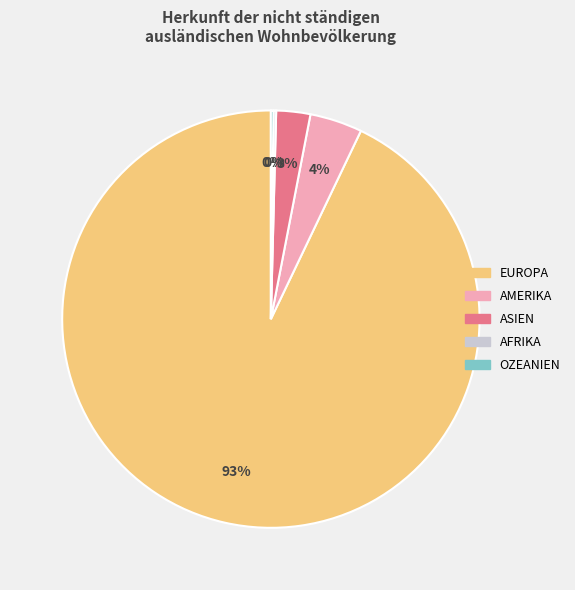

Does any single category account for the majority?

Yes